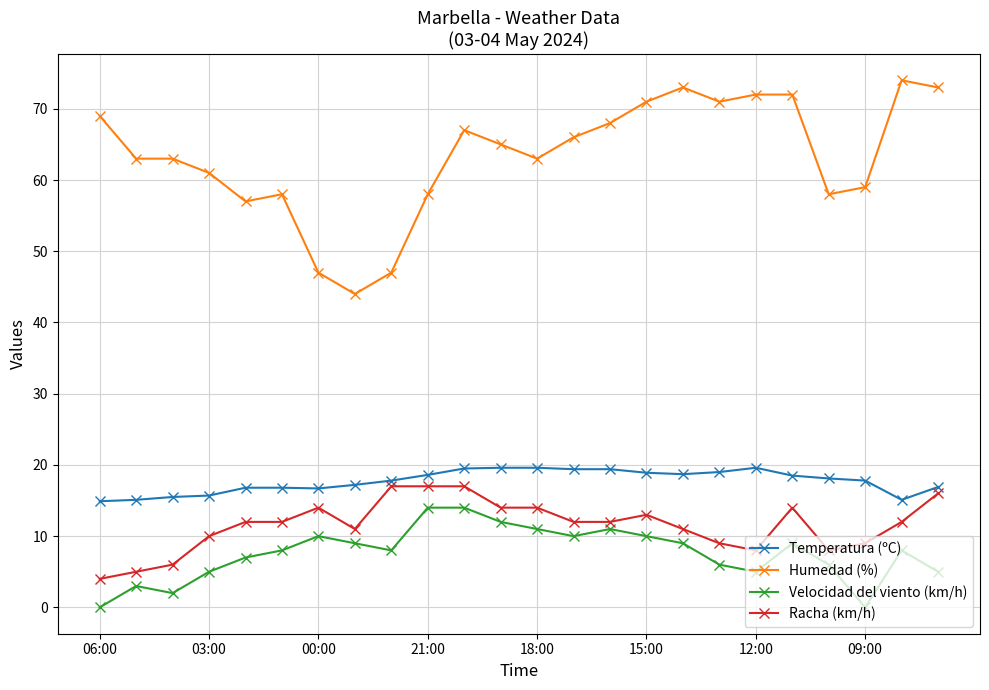

Which series has the largest range (max minus min)?

Humedad (%)